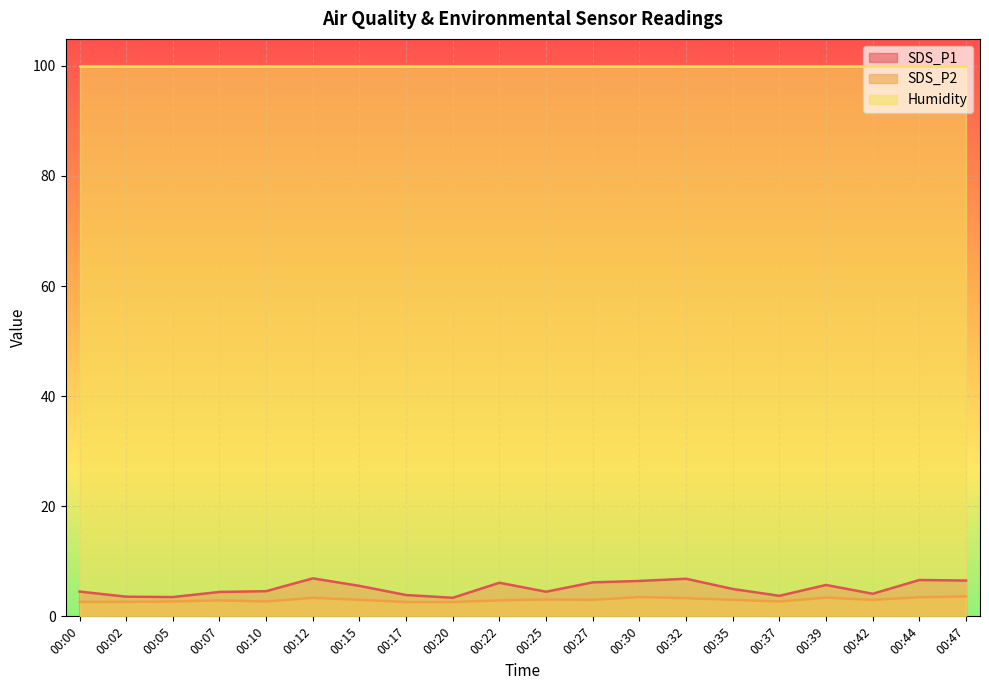

At which label is SDS_P1 closest to 5?

00:35